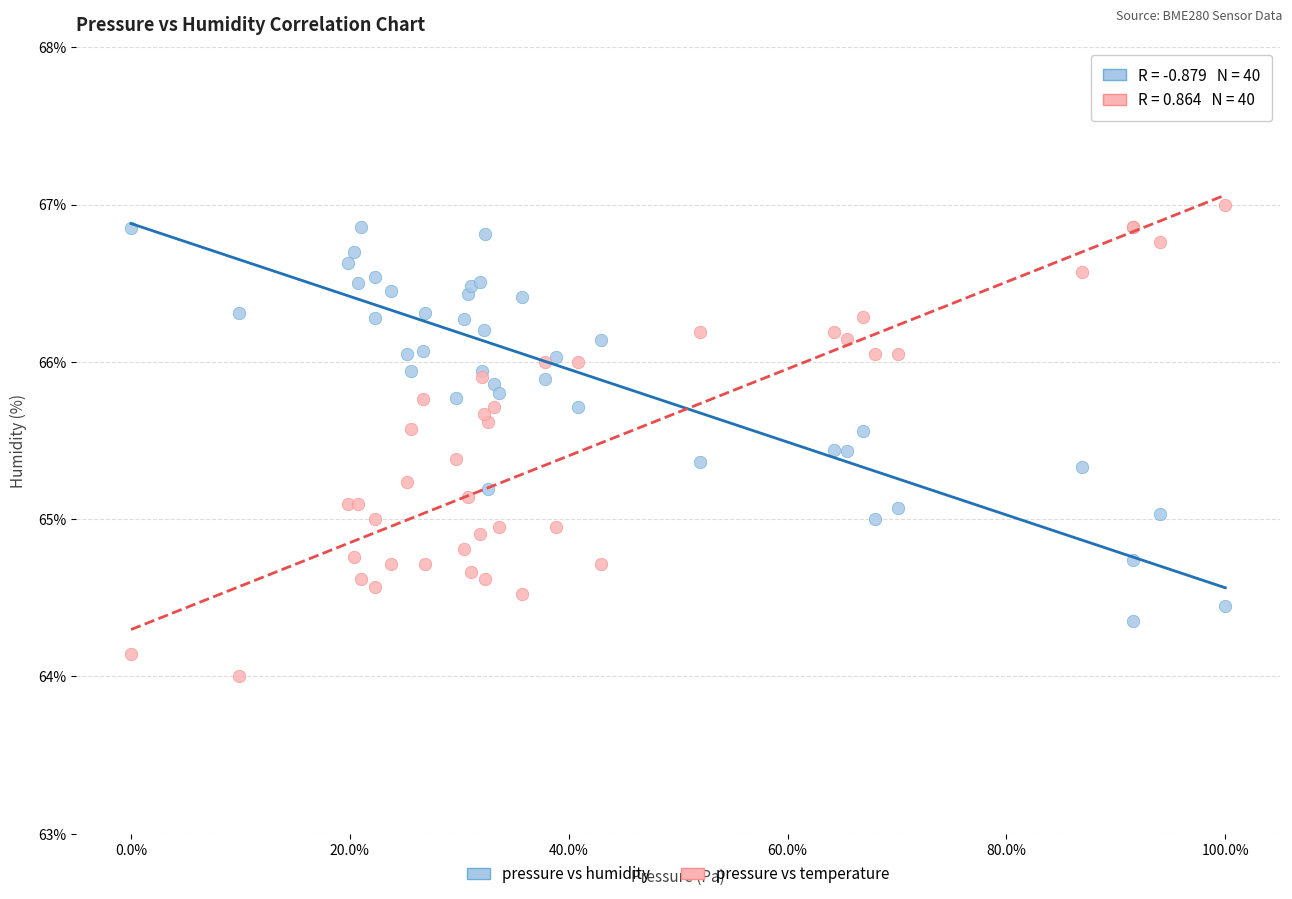

Which series has the largest Y range (max minus min)?

pressure vs temperature